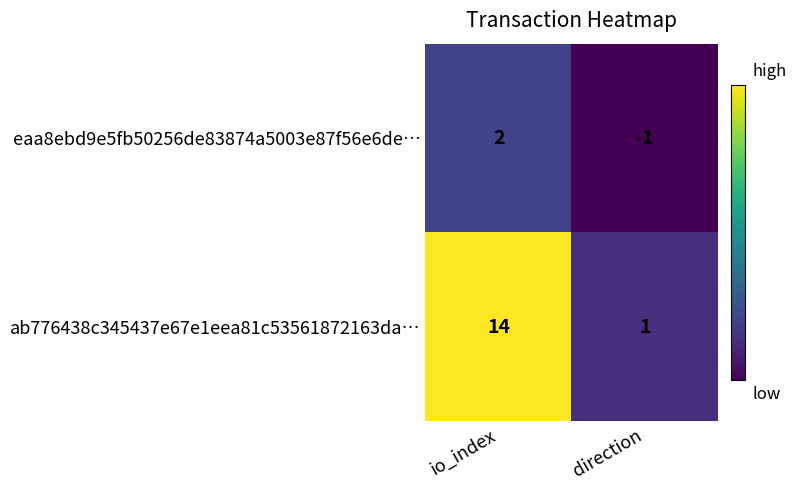

Is the value of ab776438c345437e67e1eea81c53561872163da… at io_index greater than the value of eaa8ebd9e5fb50256de83874a5003e87f56e6de… at io_index?

Yes